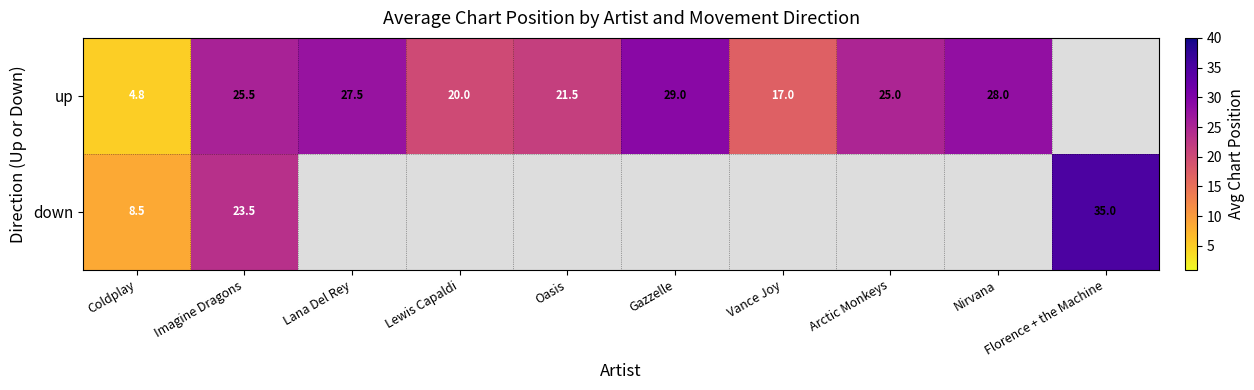

At which category does the chart reach its minimum across all series?

Coldplay